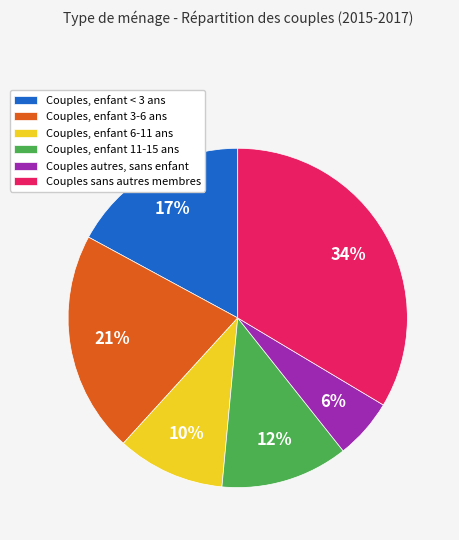

Is it true that Couples, enfant 11-15 ans is 21% of the pie?

False